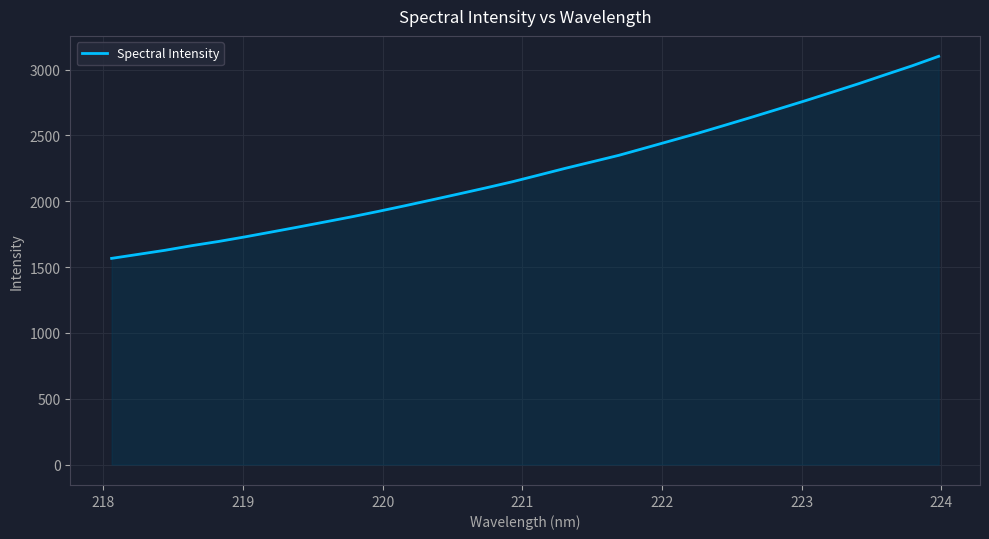

What is the greatest value displayed?

3100.9